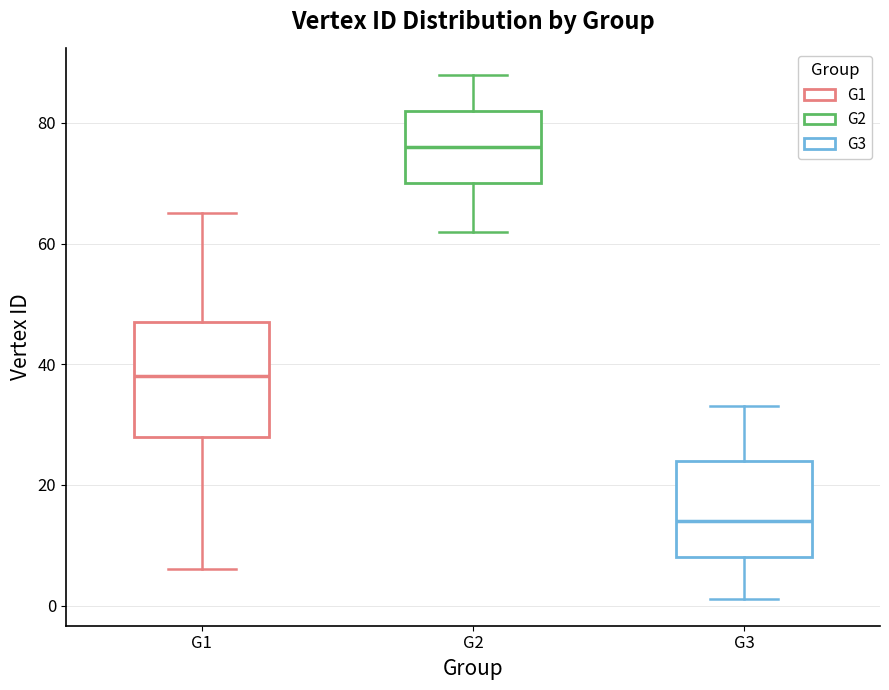

Which box has the lowest median line?

G3